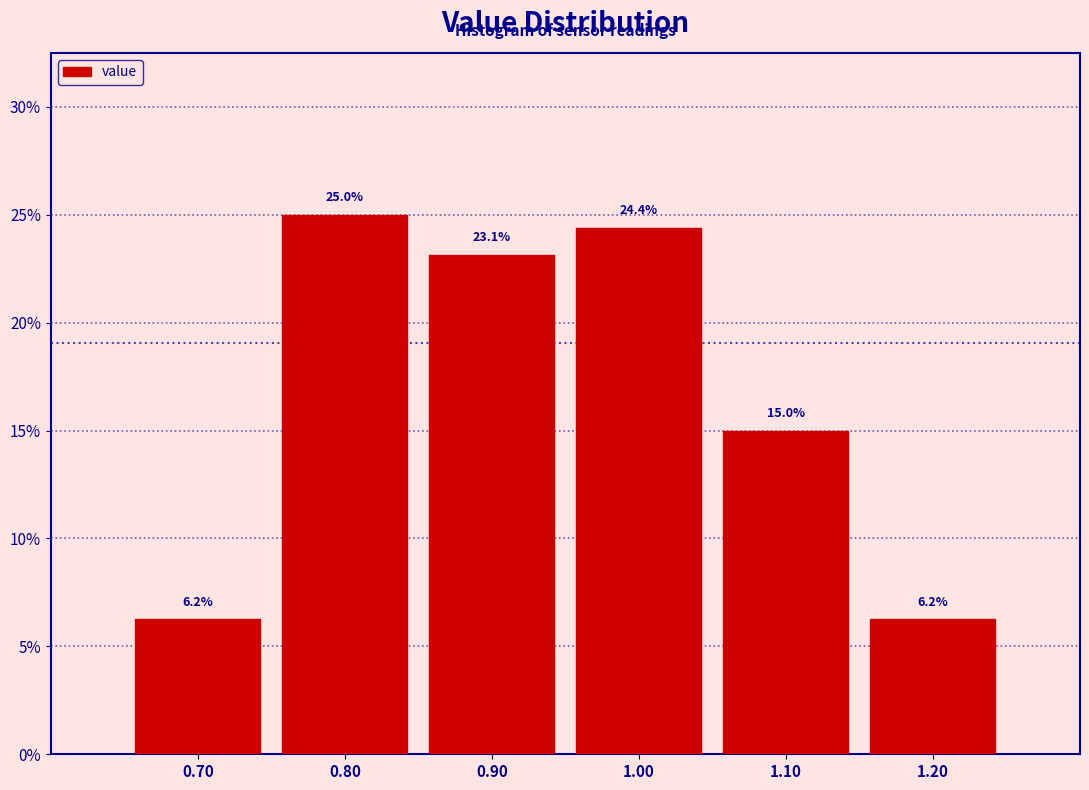

Reading left to right, transcribe this chart: for each bar, give the range it covers on the x-axis and its height.

0.65 to 0.75: 6.2
0.75 to 0.85: 25.0
0.85 to 0.95: 23.1
0.95 to 1.05: 24.4
1.05 to 1.15: 15.0
1.15 to 1.25: 6.2